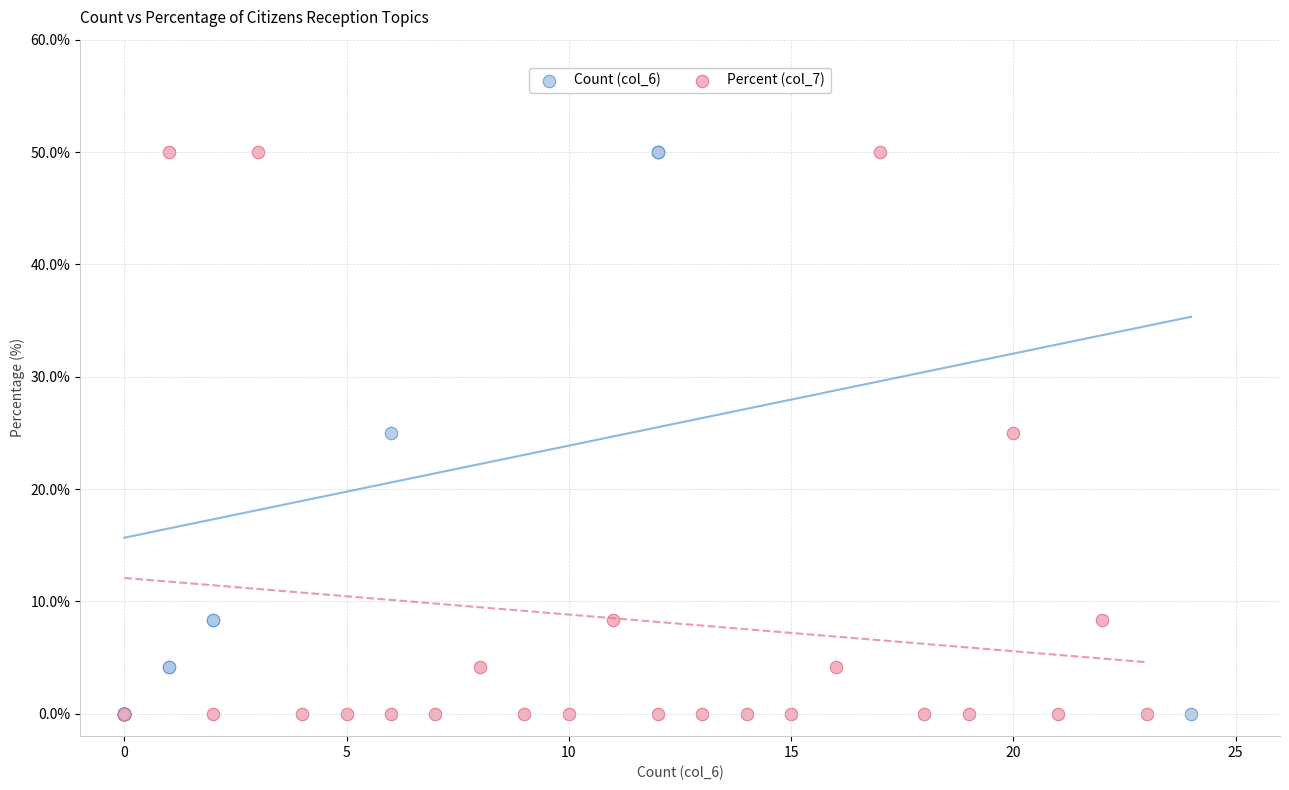

What are all the series names shown in the legend?

Count (col_6), Percent (col_7)